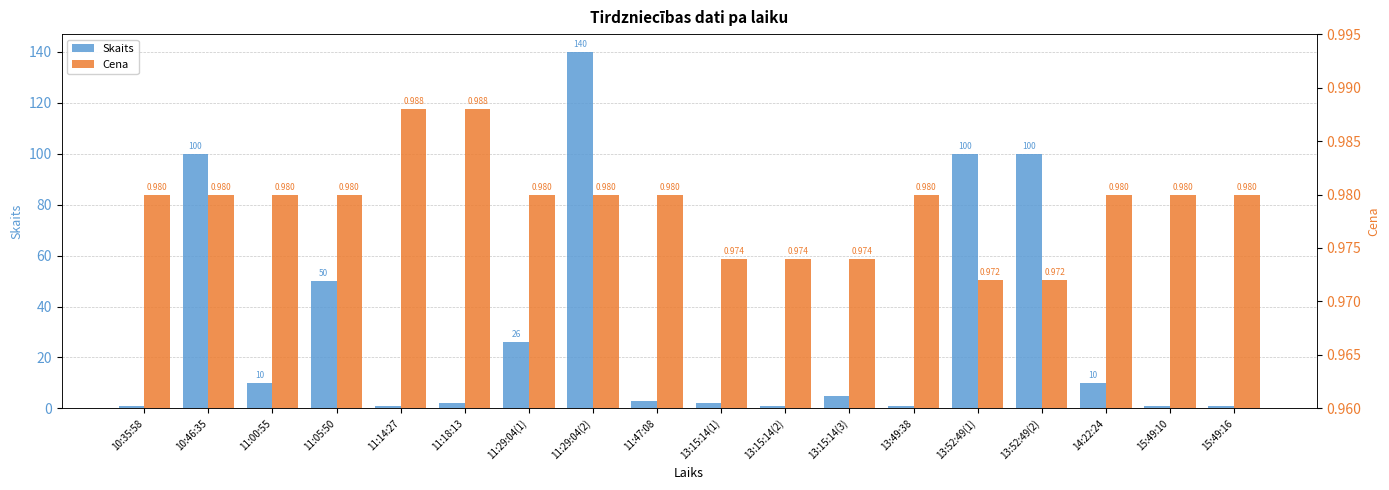

What is the difference between the second highest and second lowest values in the Skaits series?

99.0